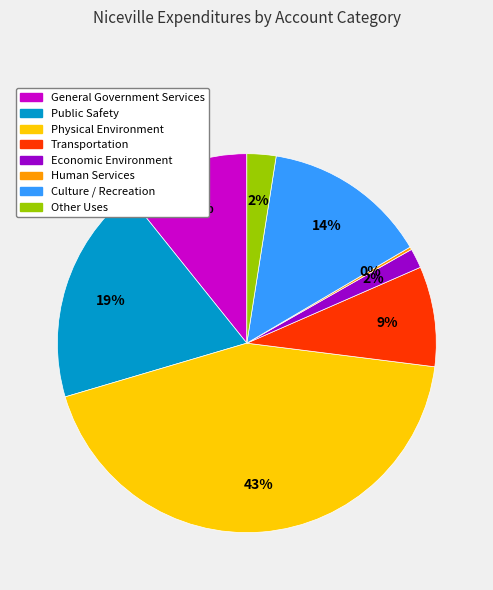

Is there any slice that represents more than half of the pie?

No